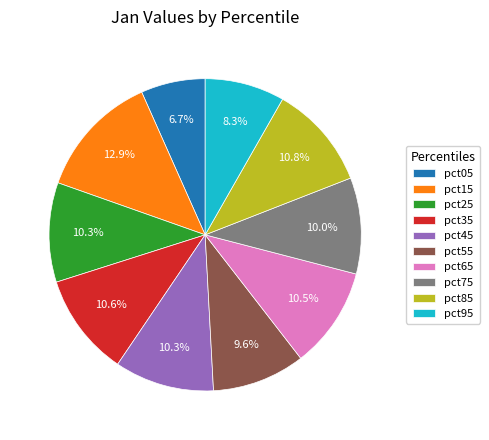

To the nearest percent, what percentage of the pie is pct85?

11%